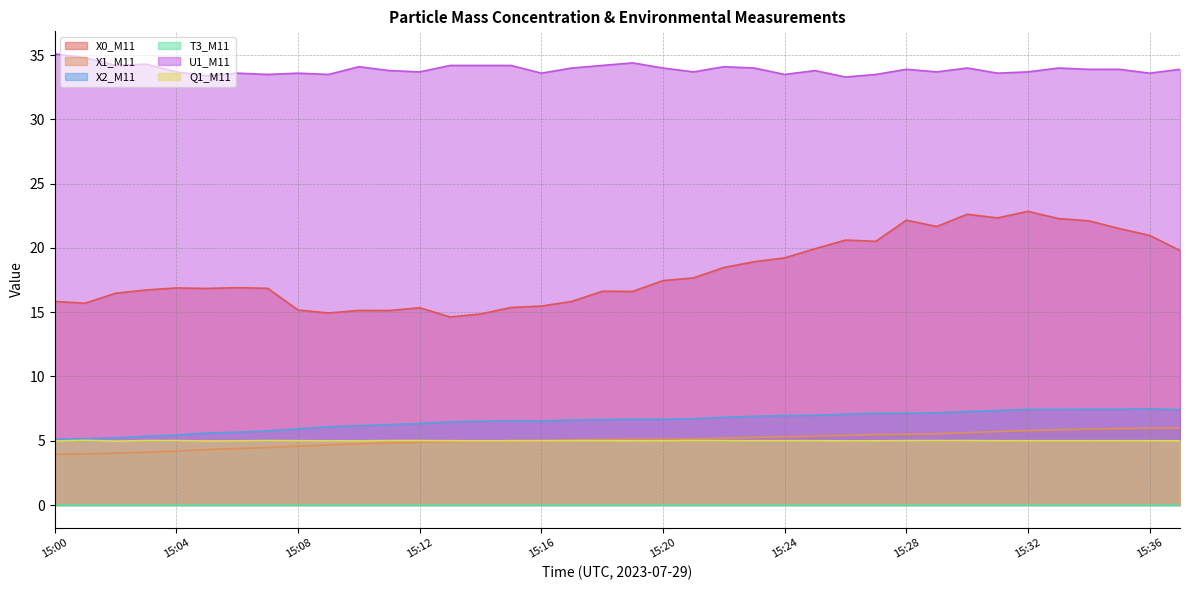

Which series has the largest range (max minus min)?

X0_M11